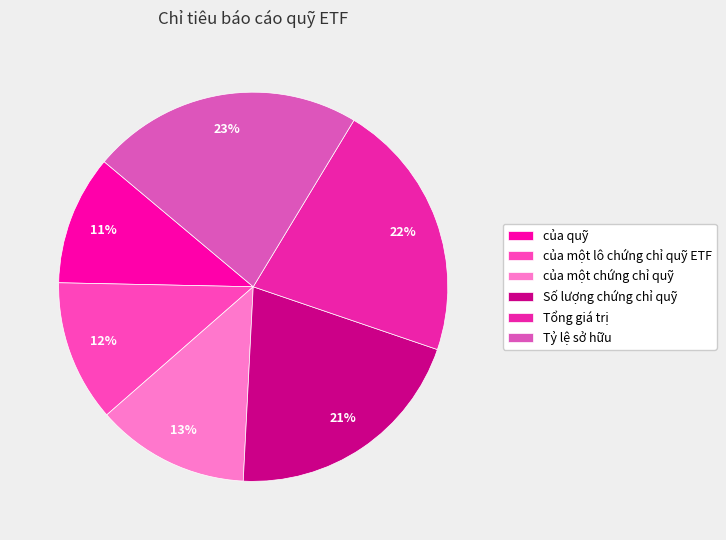

What percentage is the Tổng giá trị slice, to the nearest percent?

22%